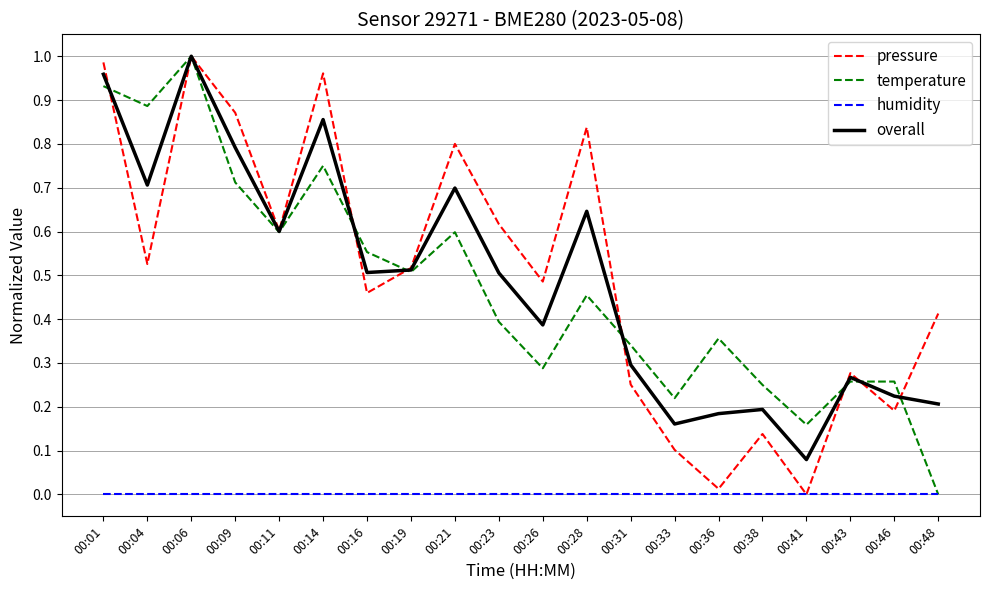

Which series changed the most between 00:11 and 00:16?

pressure